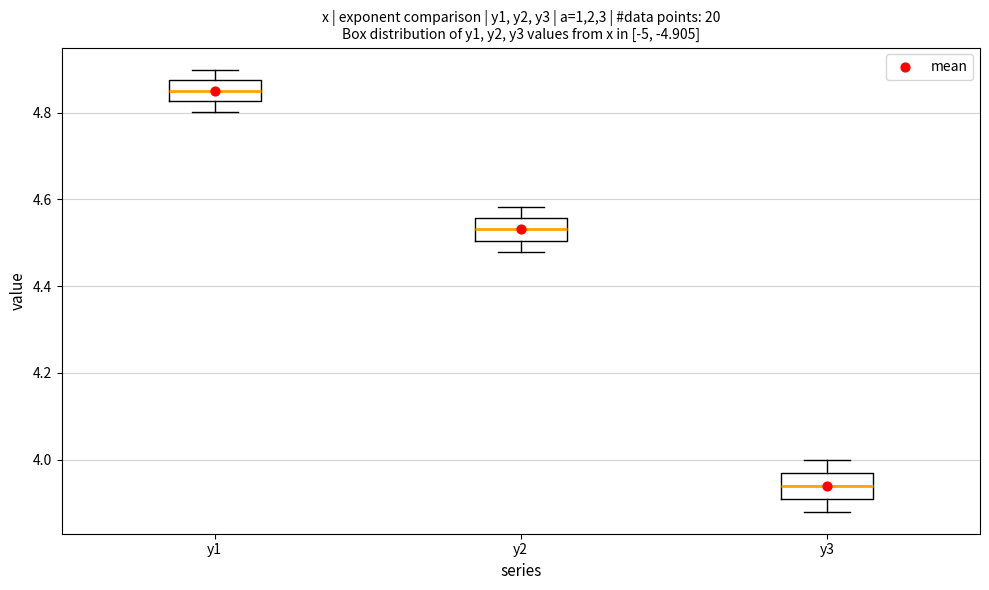

Where does the lower whisker of the box for y2 end on the y-axis? The values are not printed on the chart, so give them approximately, as read against the axis.

4.48